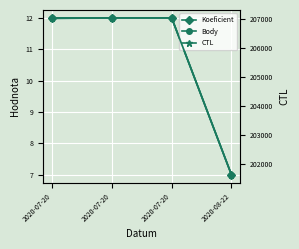

What is the minimum value shown in the chart?

7